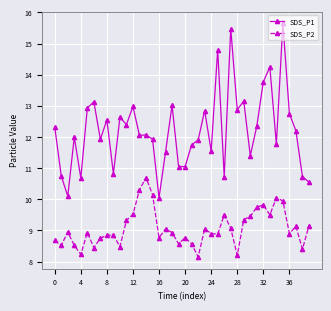

True or false: SDS_P1 and SDS_P2 intersect in this chart.

False